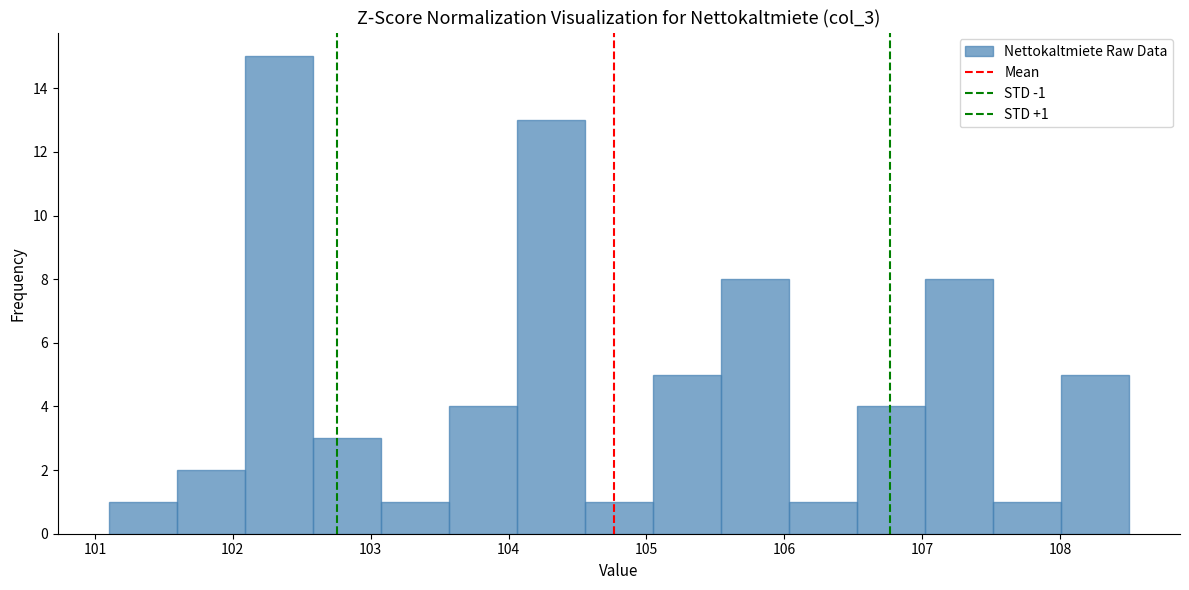

Over which range of the x-axis is the bar tallest?

102.1 to 102.6